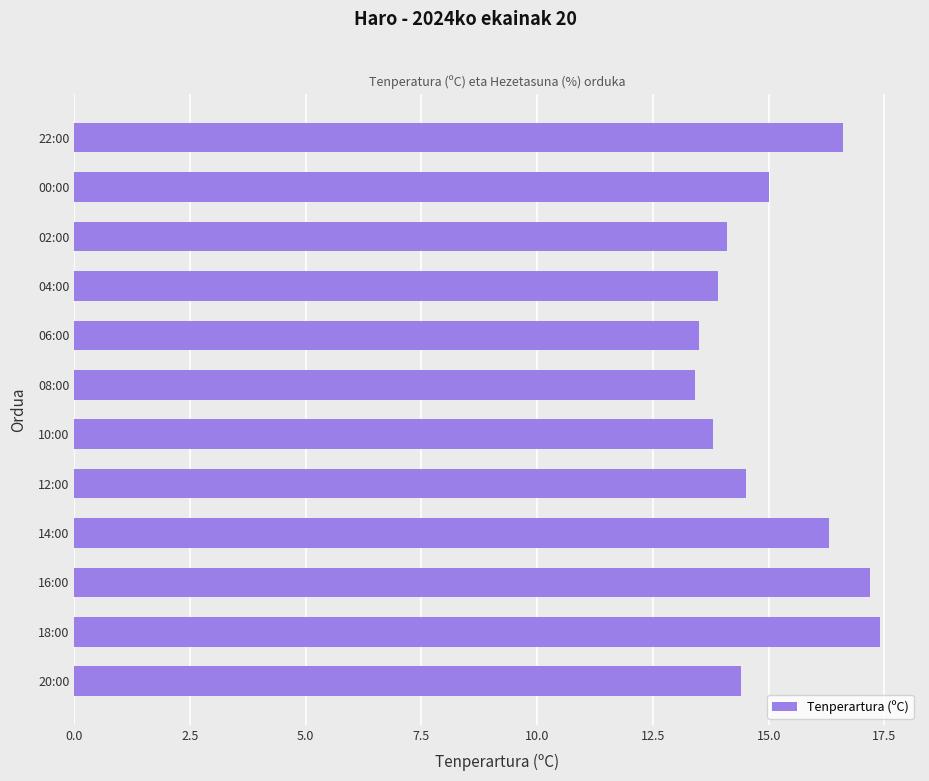

Is it true that the value at 00:00 is 25.1?

False